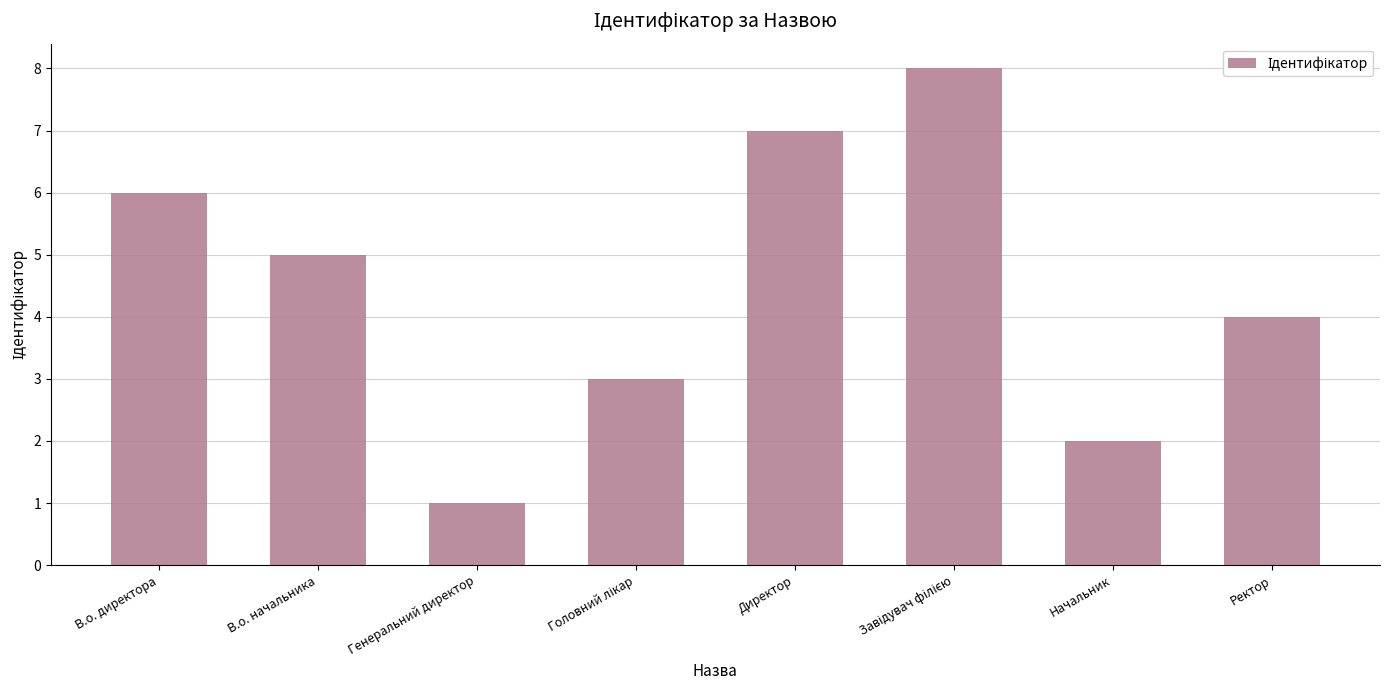

What is the sum of all values?

36